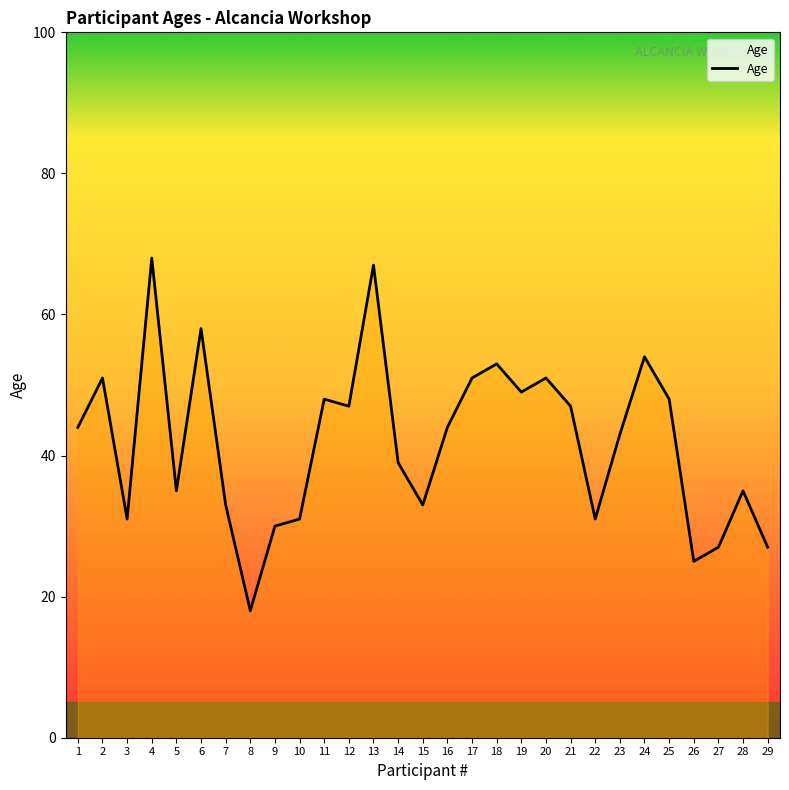

Approximately how many times larger is the value at 13 compared to 8?

3.7